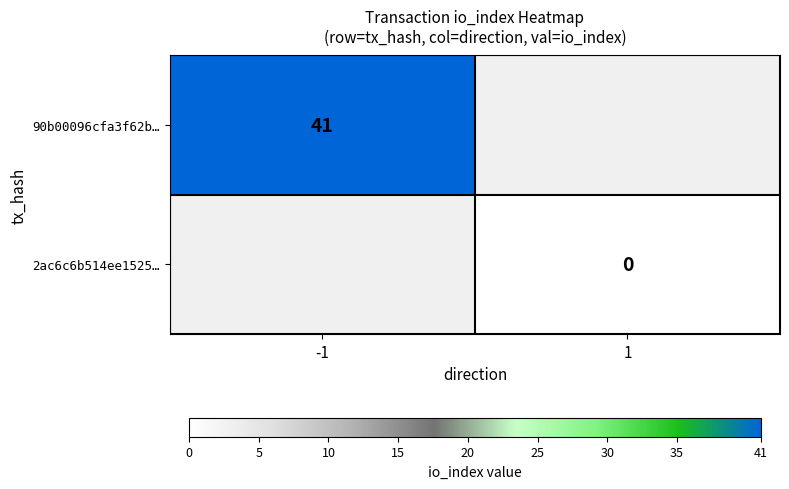

Is it true that 90b00096cfa3f62b… equals 41 at -1?

True